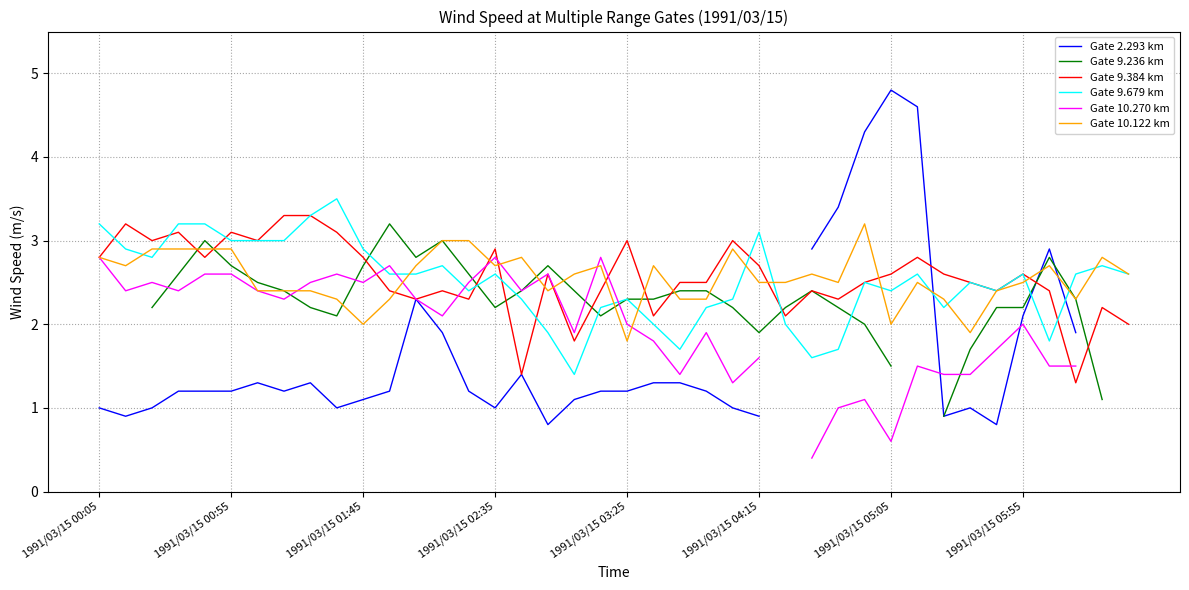

What is the value of the Gate 10.122 km point at the 4th from the left?

2.9